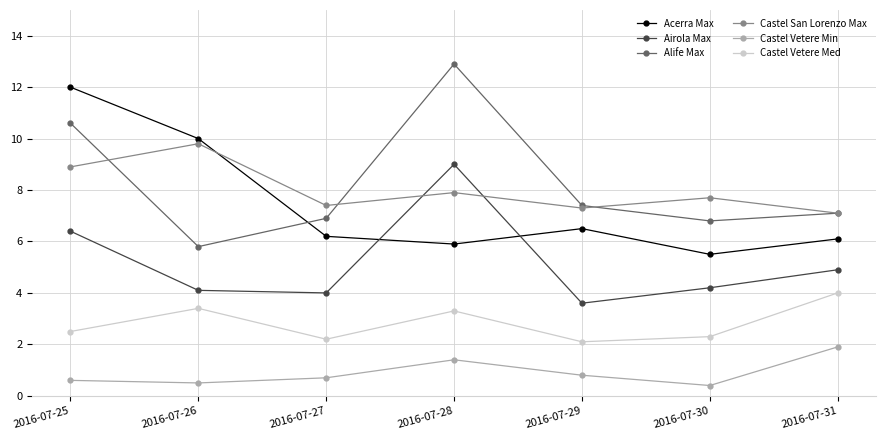

What is the value of the Castel Vetere Med point at the 6th from the left?

2.3